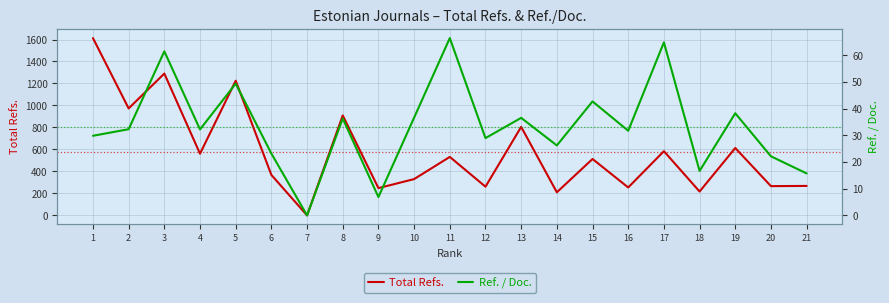

List the labels in order of Total Refs. value, smallest first.

7, 14, 18, 9, 16, 12, 20, 21, 10, 6, 15, 11, 4, 17, 19, 13, 8, 2, 5, 3, 1